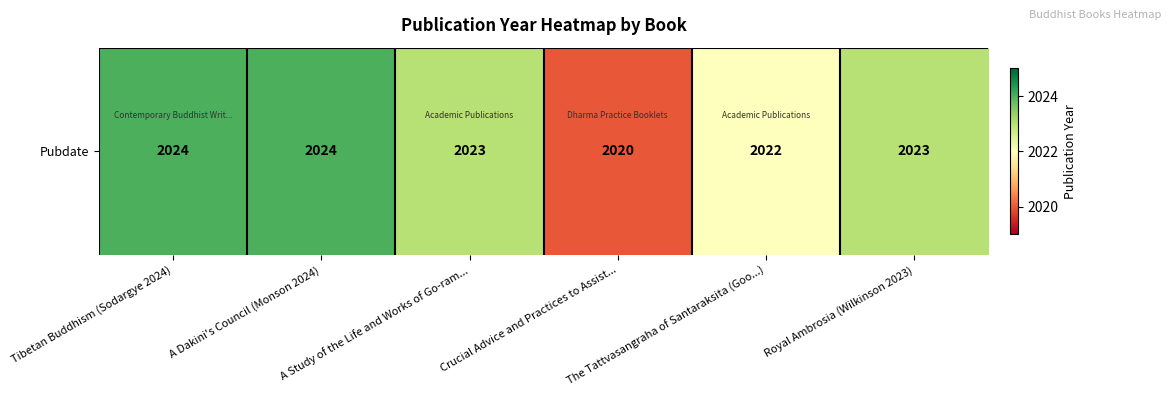

What is the ratio of the value at Crucial Advice and Practices to Assist... to the value at Royal Ambrosia (Wilkinson 2023)?

1.0